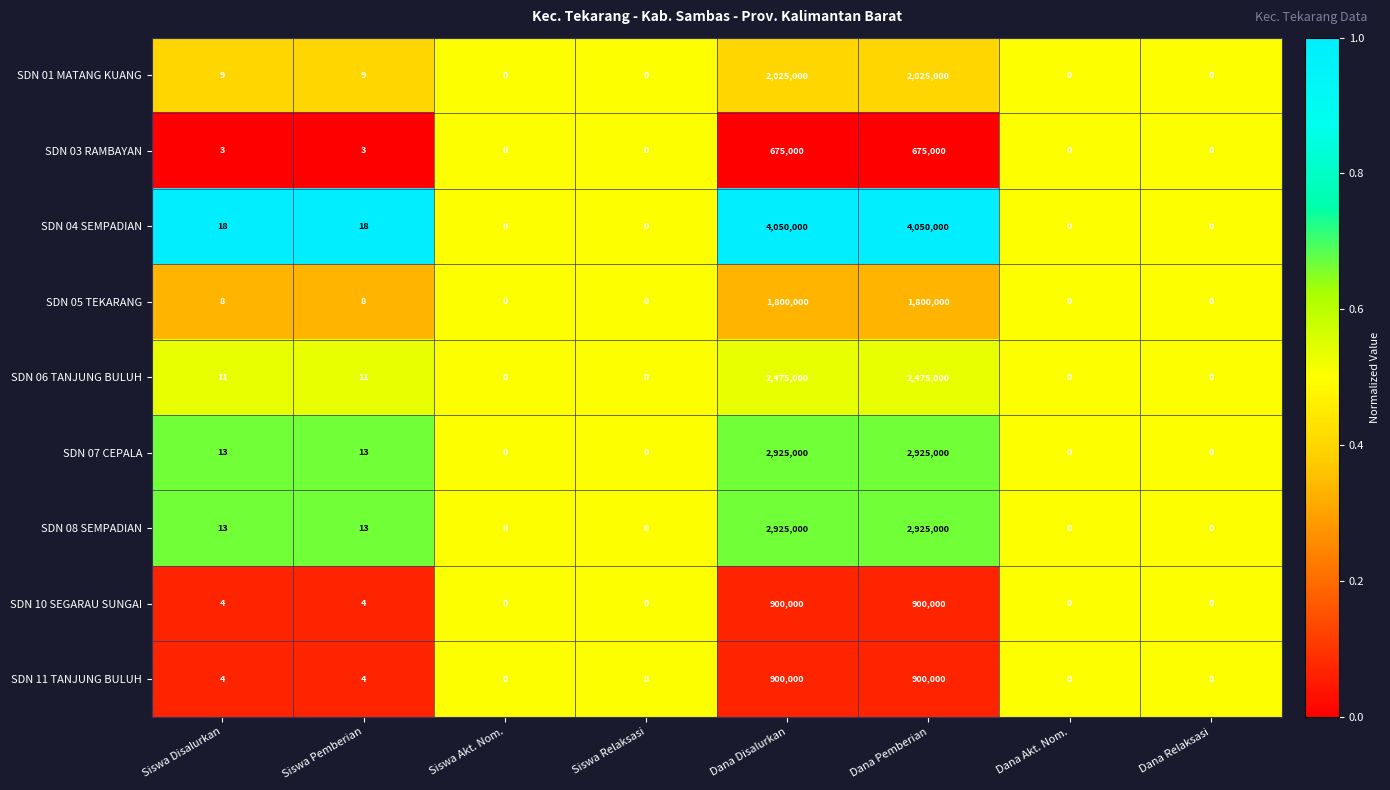

Which series changed the most between Siswa Pemberian and Siswa Akt. Nom.?

SDN 04 SEMPADIAN